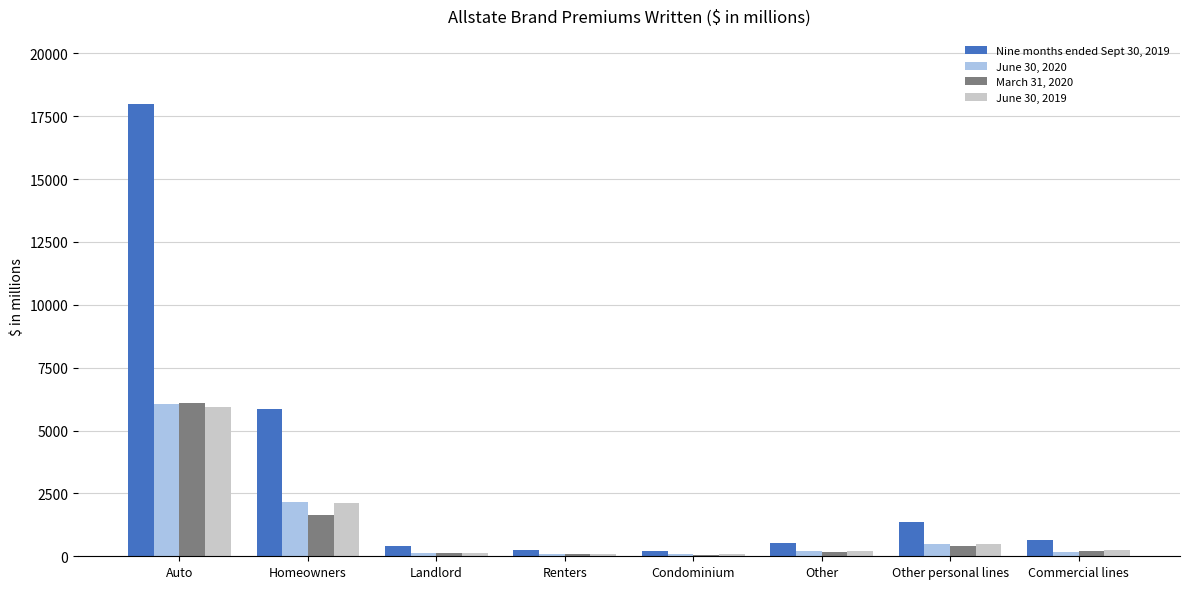

How many bars are there in total?

32